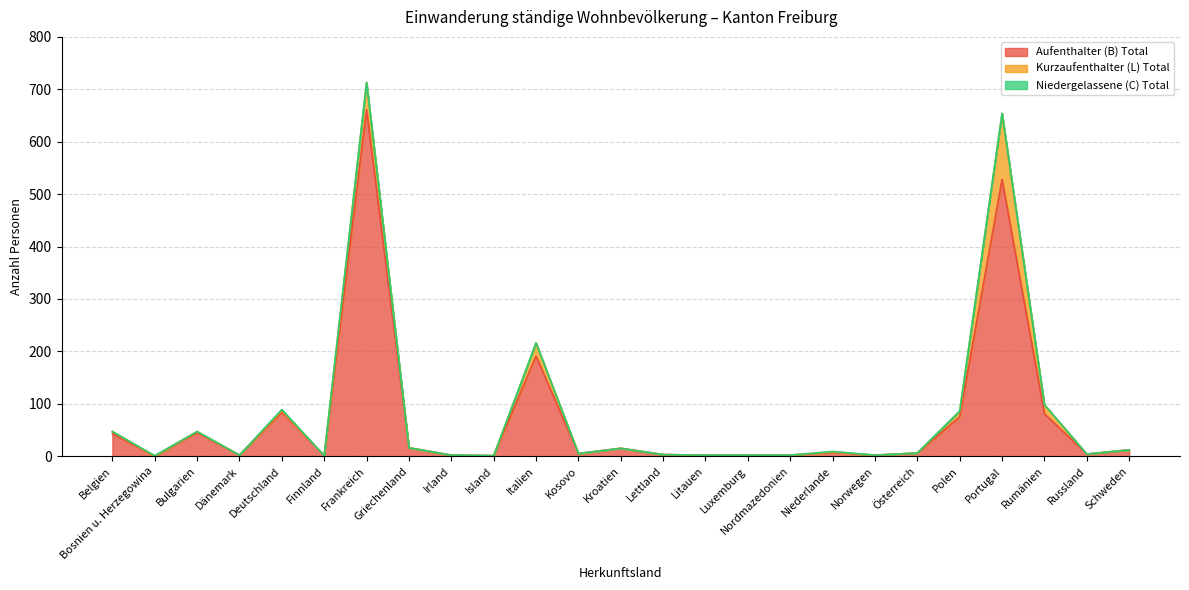

Which series changed the most between Bulgarien and Kroatien?

Aufenthalter (B) Total